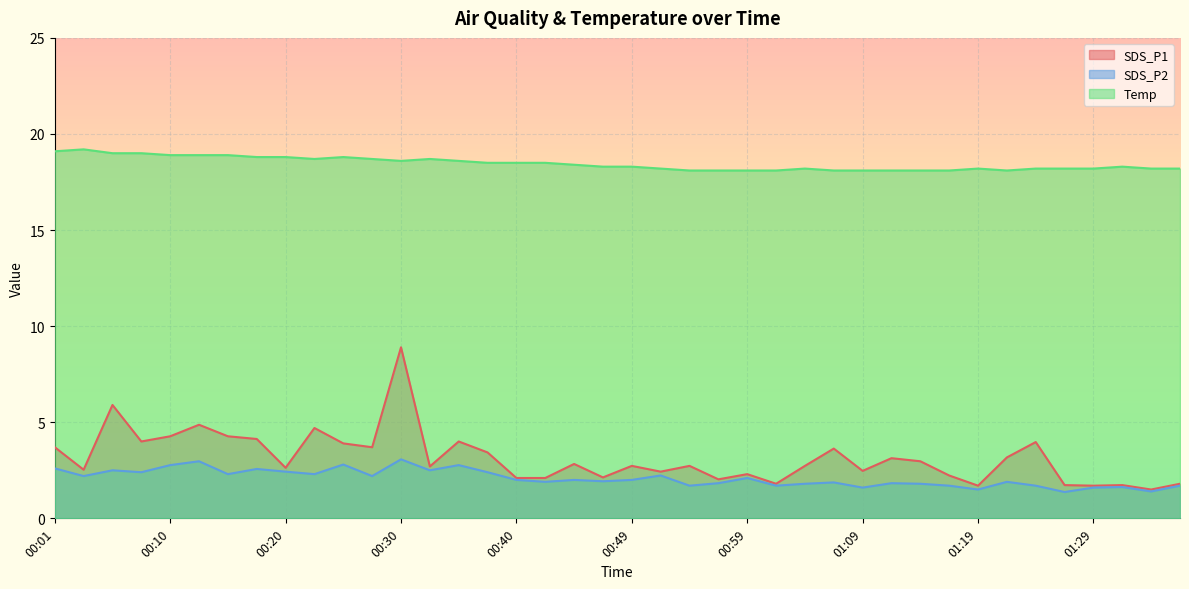

Which series changed the most between 01:11 and 01:31?

SDS_P1